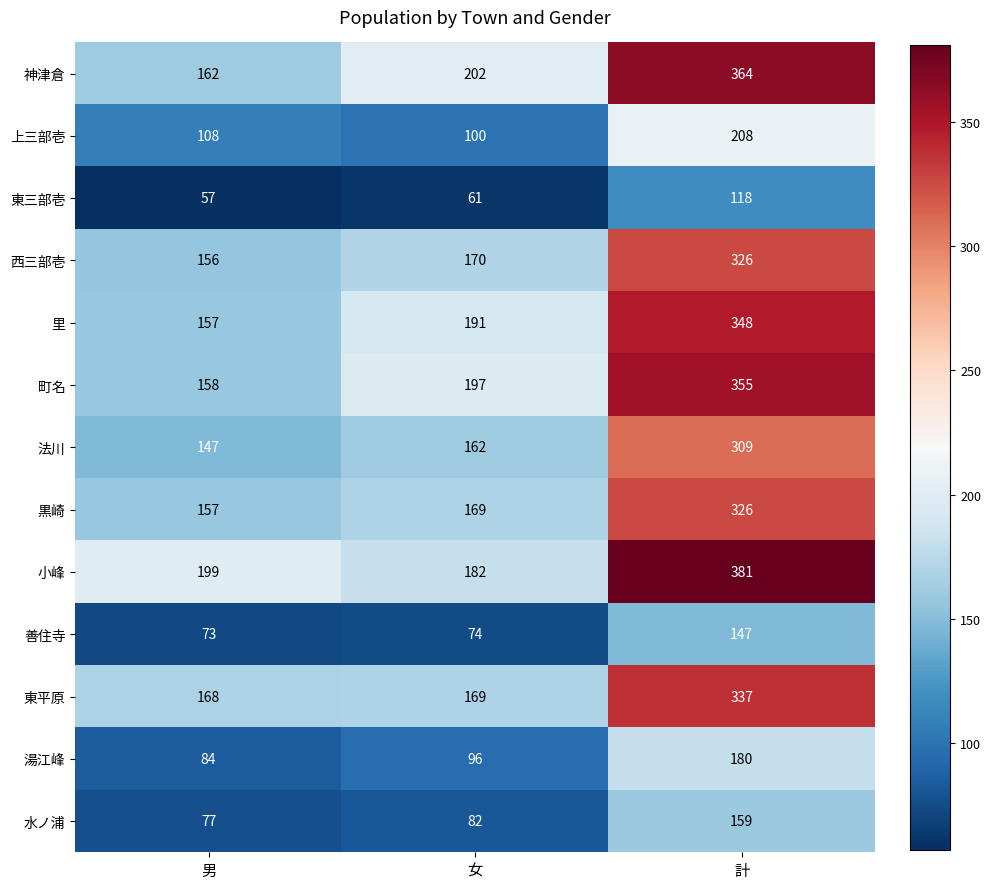

What is the difference between the maximum and minimum values in the 東三部壱 series?

61